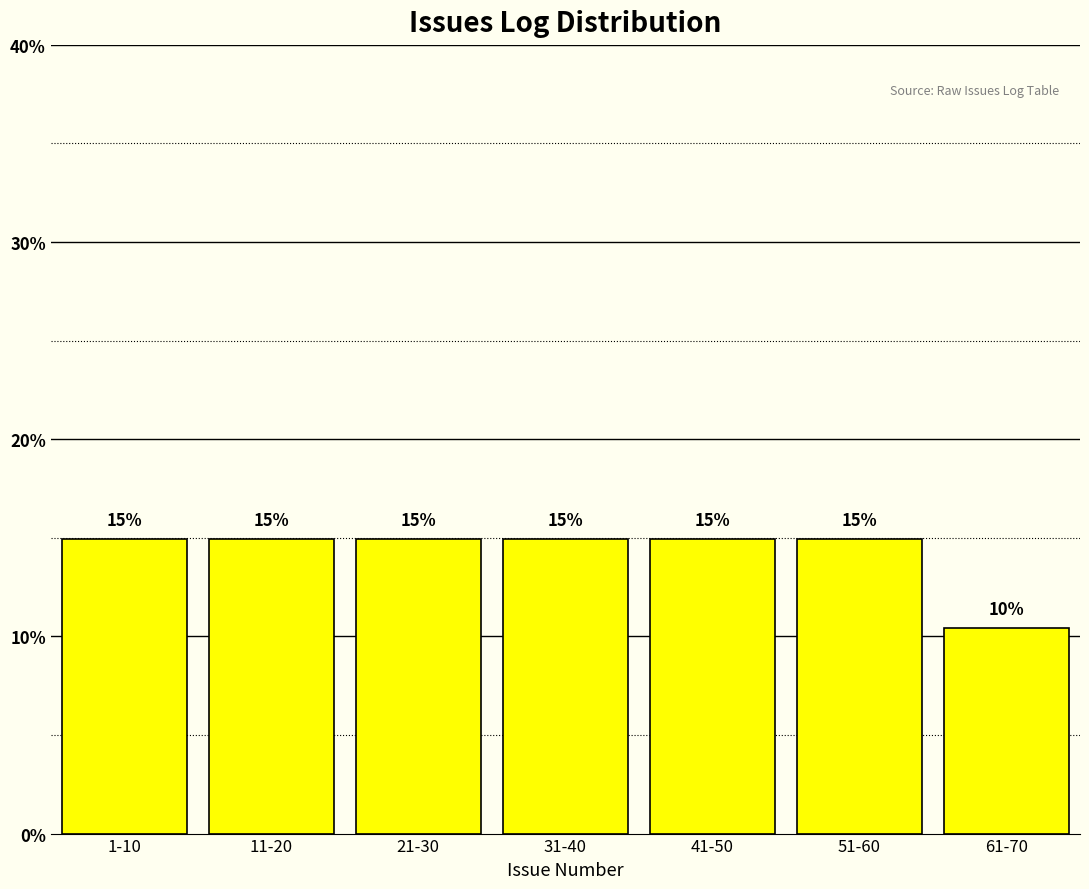

What is the ratio of the value at 21-30 to the value at 41-50?

1.0